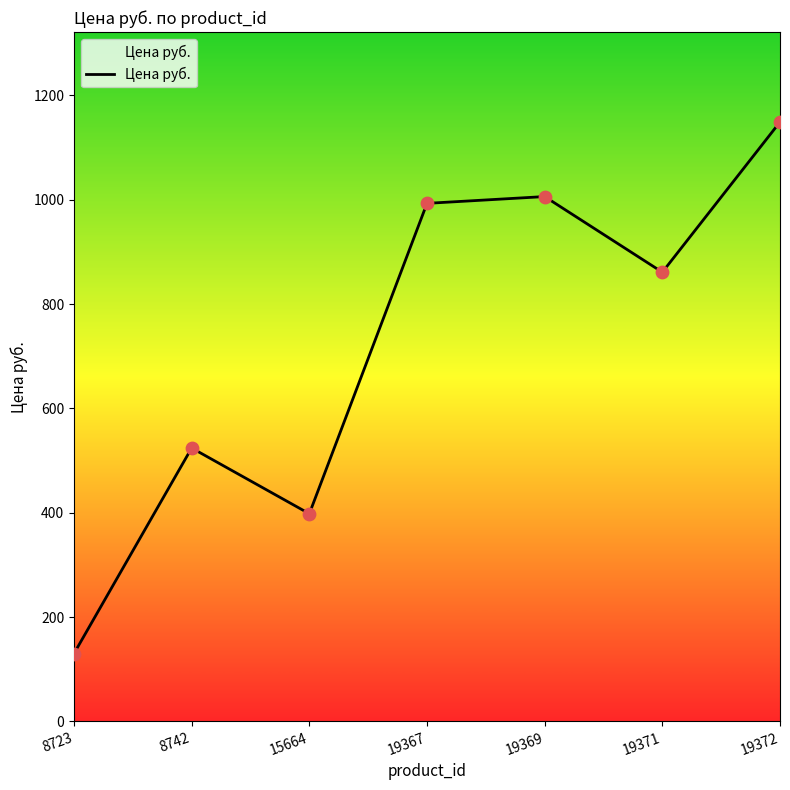

Approximately how many times larger is the value at 8723 compared to 19367?

0.1